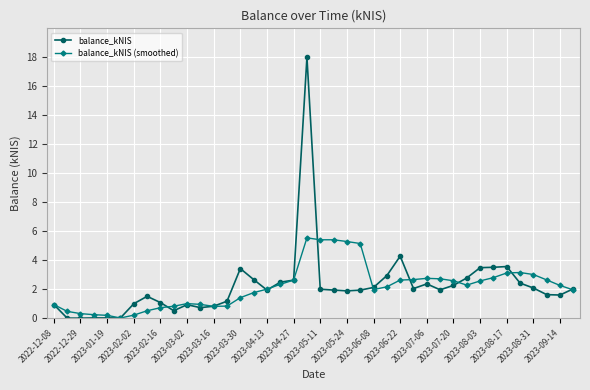

True or false: balance_kNIS (smoothed) has more than 1 points higher than both neighbors.

True